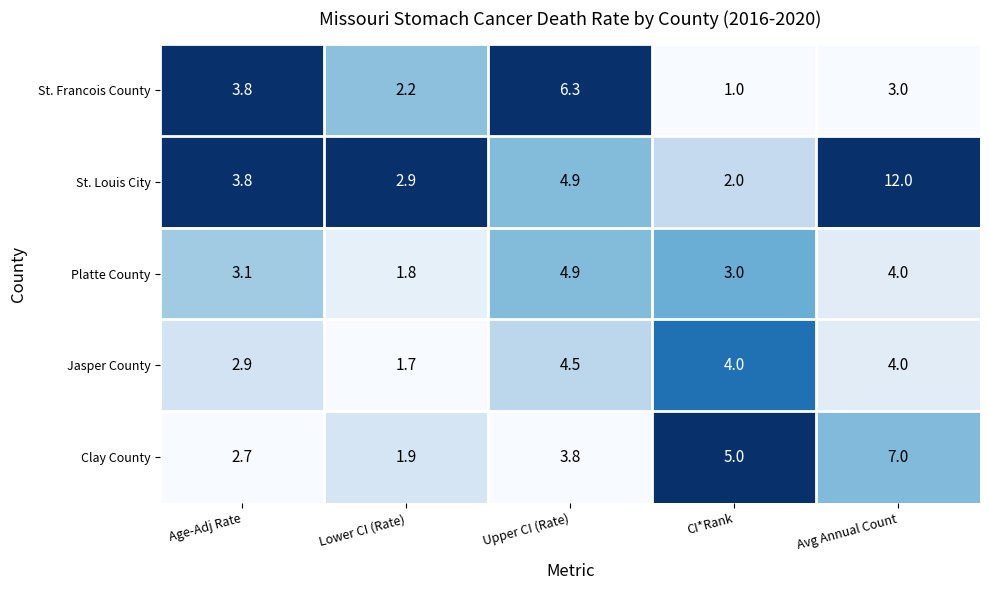

Reading right to left, list all the values displayed in this chart.

St. Francois County: Avg Annual Count=3.0	CI*Rank=1.0	Upper CI (Rate)=6.3	Lower CI (Rate)=2.2	Age-Adj Rate=3.8
St. Louis City: Avg Annual Count=12.0	CI*Rank=2.0	Upper CI (Rate)=4.9	Lower CI (Rate)=2.9	Age-Adj Rate=3.8
Platte County: Avg Annual Count=4.0	CI*Rank=3.0	Upper CI (Rate)=4.9	Lower CI (Rate)=1.8	Age-Adj Rate=3.1
Jasper County: Avg Annual Count=4.0	CI*Rank=4.0	Upper CI (Rate)=4.5	Lower CI (Rate)=1.7	Age-Adj Rate=2.9
Clay County: Avg Annual Count=7.0	CI*Rank=5.0	Upper CI (Rate)=3.8	Lower CI (Rate)=1.9	Age-Adj Rate=2.7